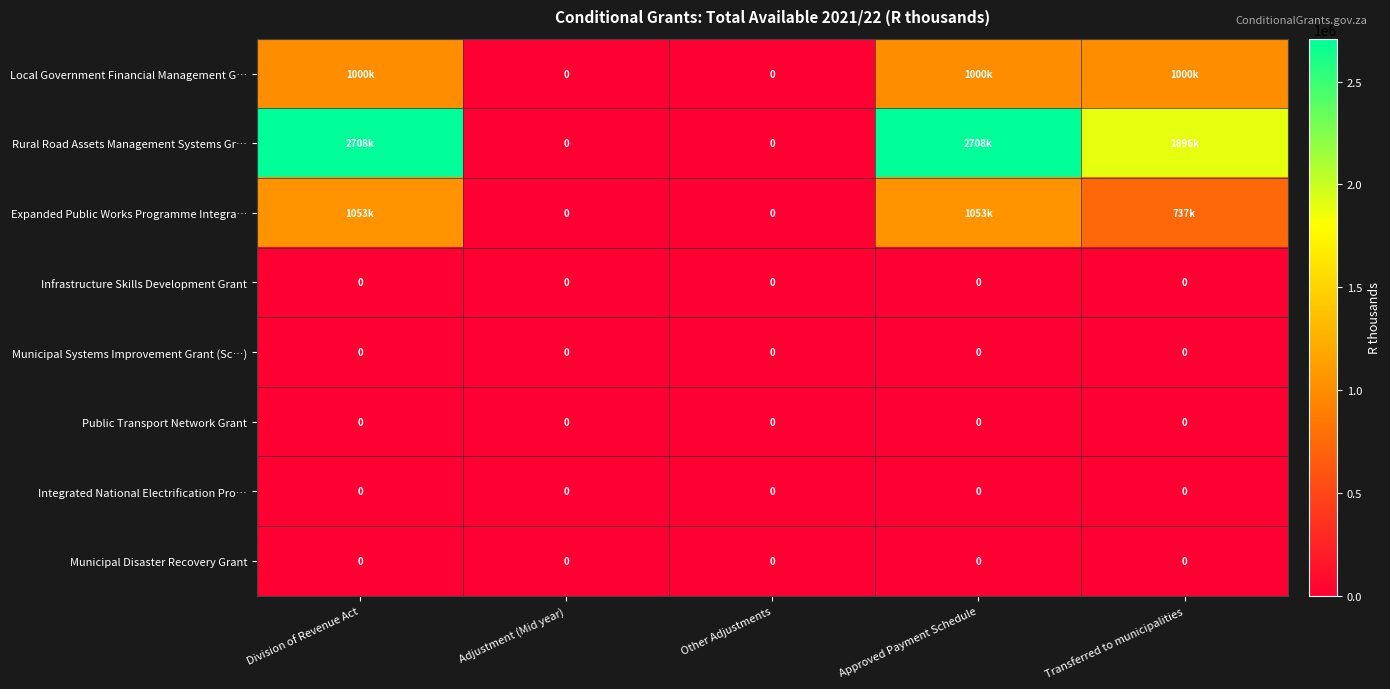

True or false: Infrastructure Skills Development Grant has a value of 0 at Transferred to municipalities.

True